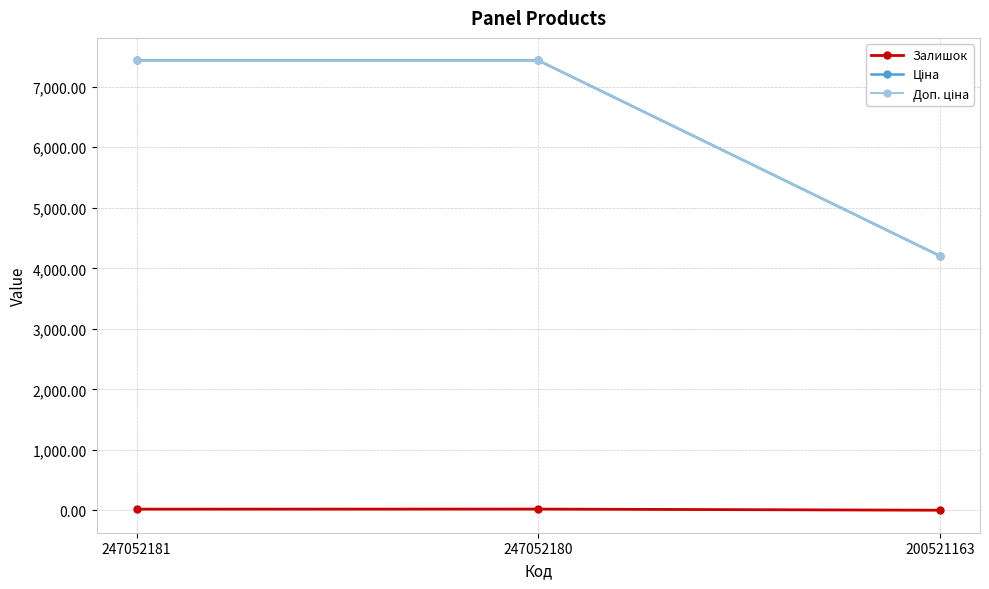

Is it true that Залишок equals 20.0 at 247052181?

True